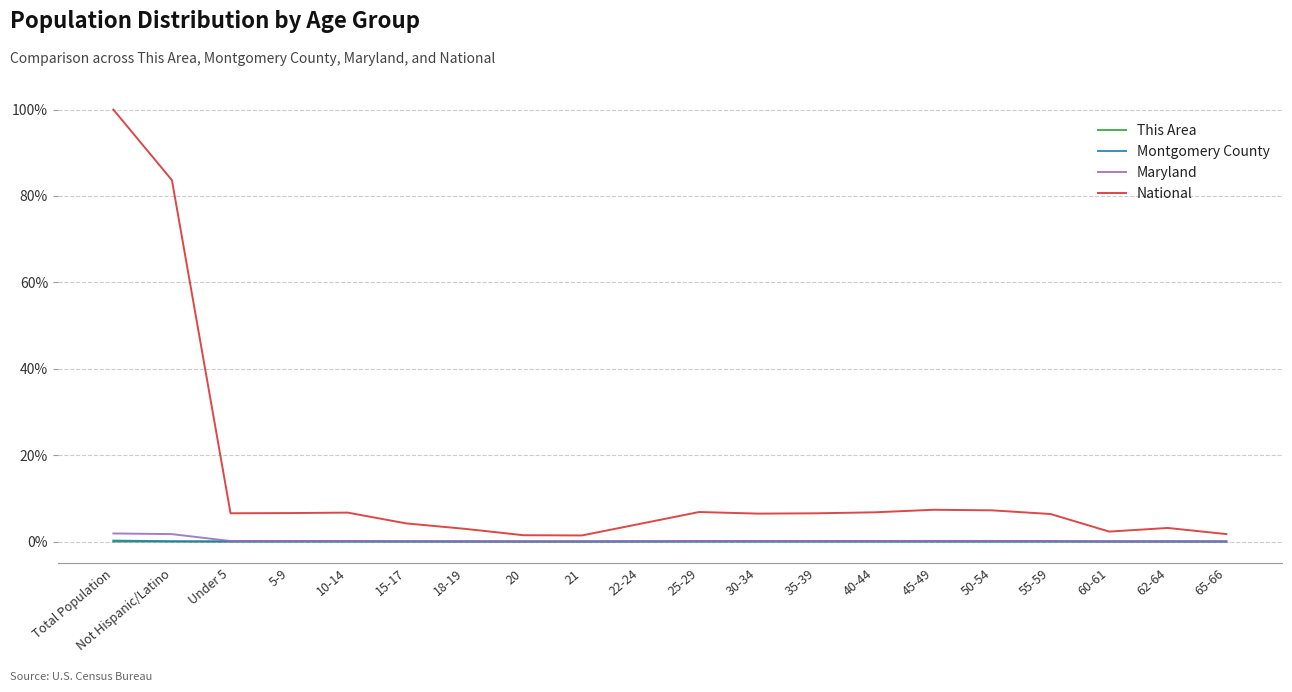

Which series has the largest total across all categories?

National